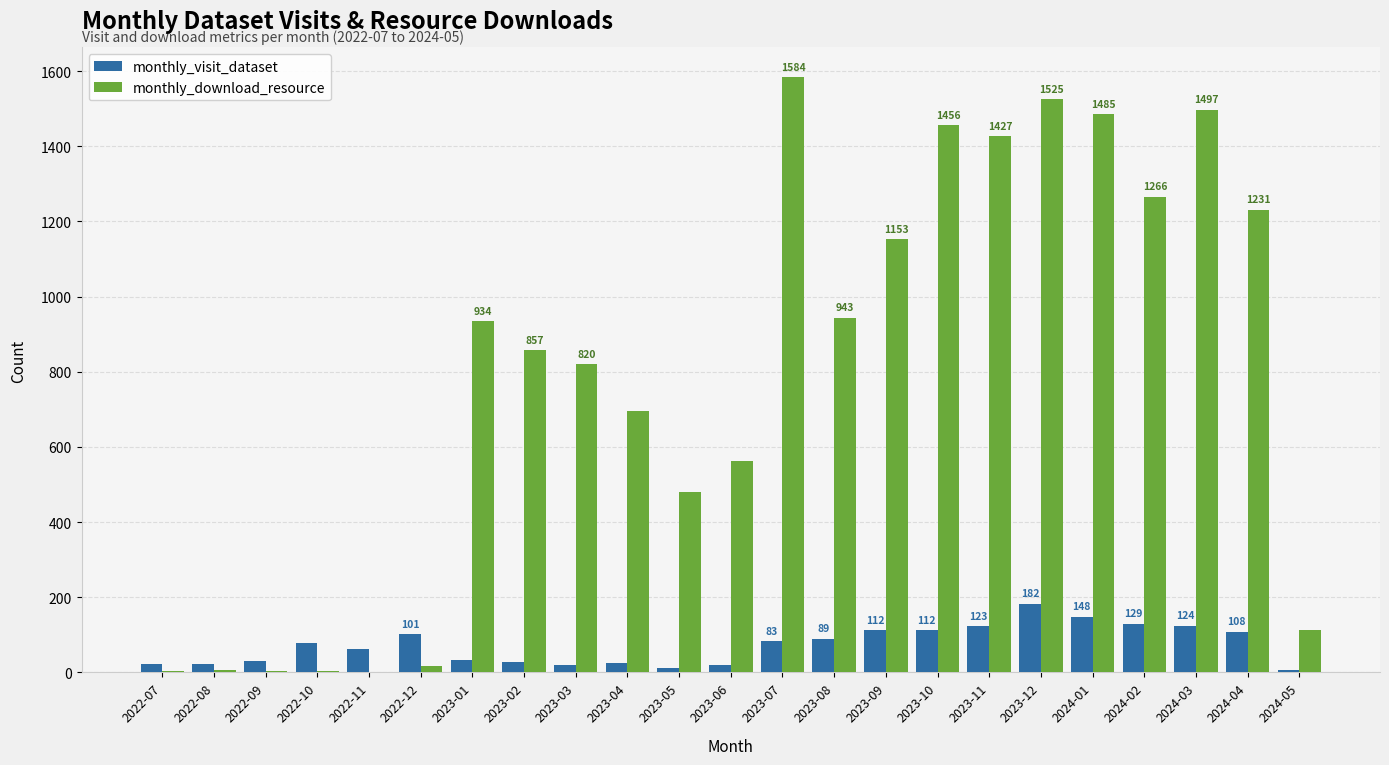

Which series has the widest spread of values?

monthly_download_resource